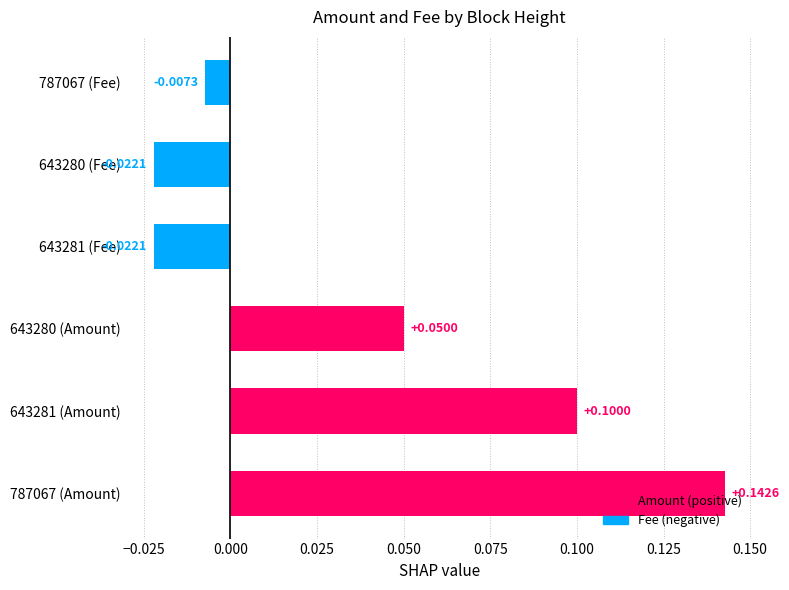

At −0.050, list the series in order from largest to smallest.

Amount, Fee